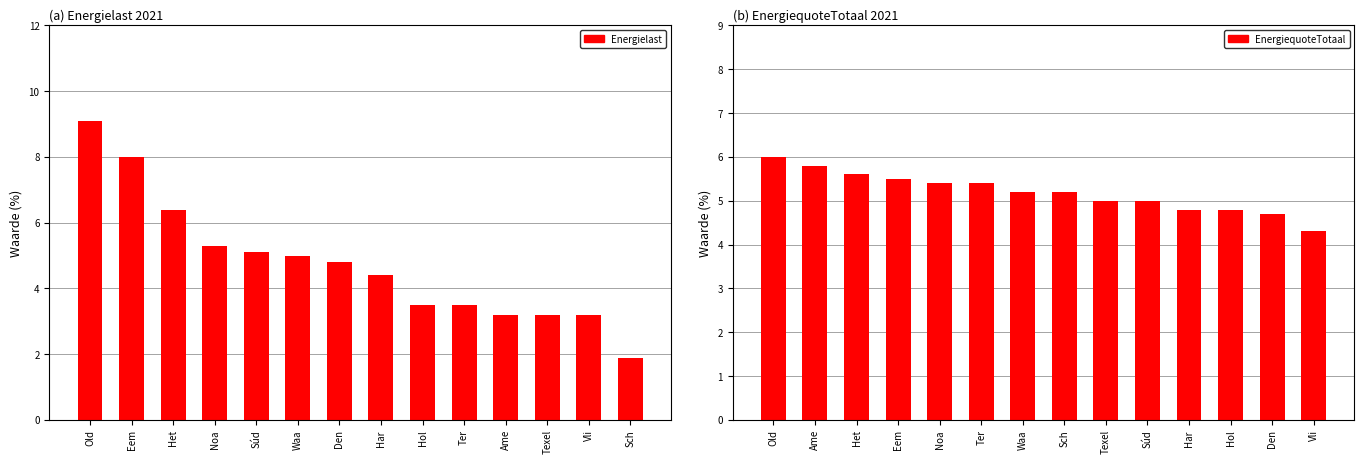

What is the highest value of the EnergiequoteTotaal series?

6.0